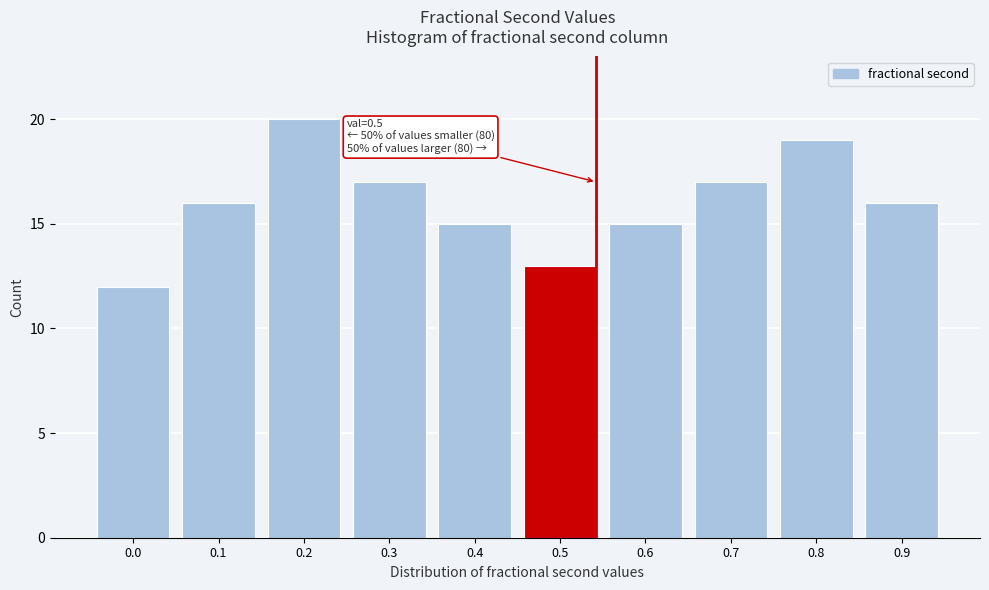

Reading left to right, extract all data points from this chart.

0.0=12	0.1=16	0.2=20	0.3=17	0.4=15	0.5=13	0.6=15	0.7=17	0.8=19	0.9=16